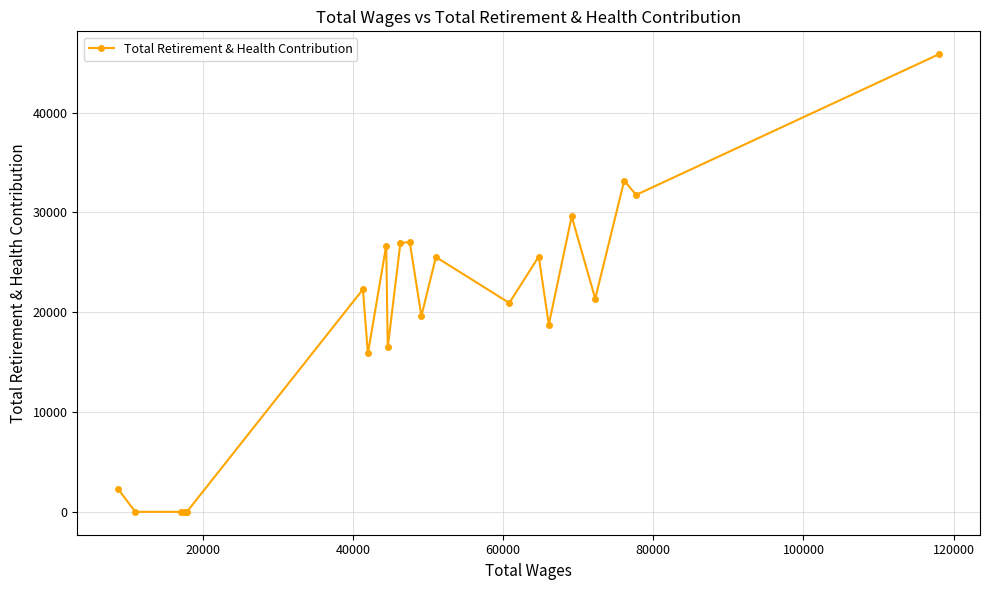

What is the difference between the maximum and minimum values?

45852